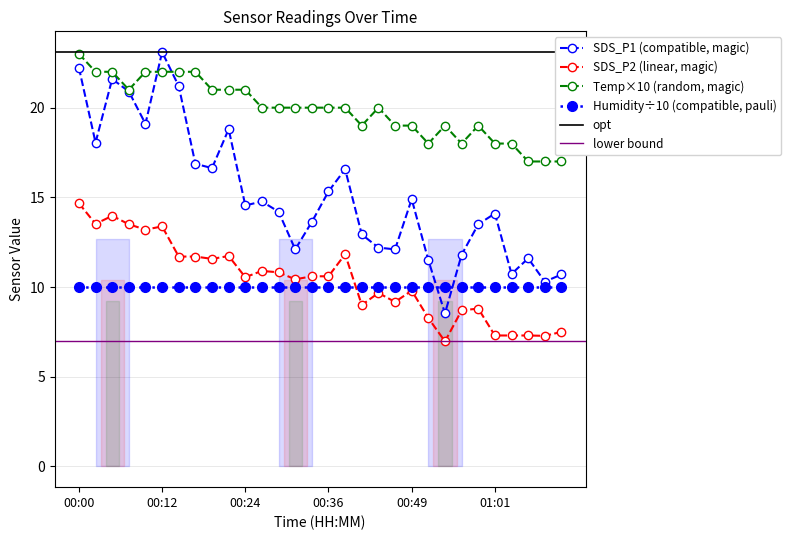

What is the average value of the Temp series?

19.9